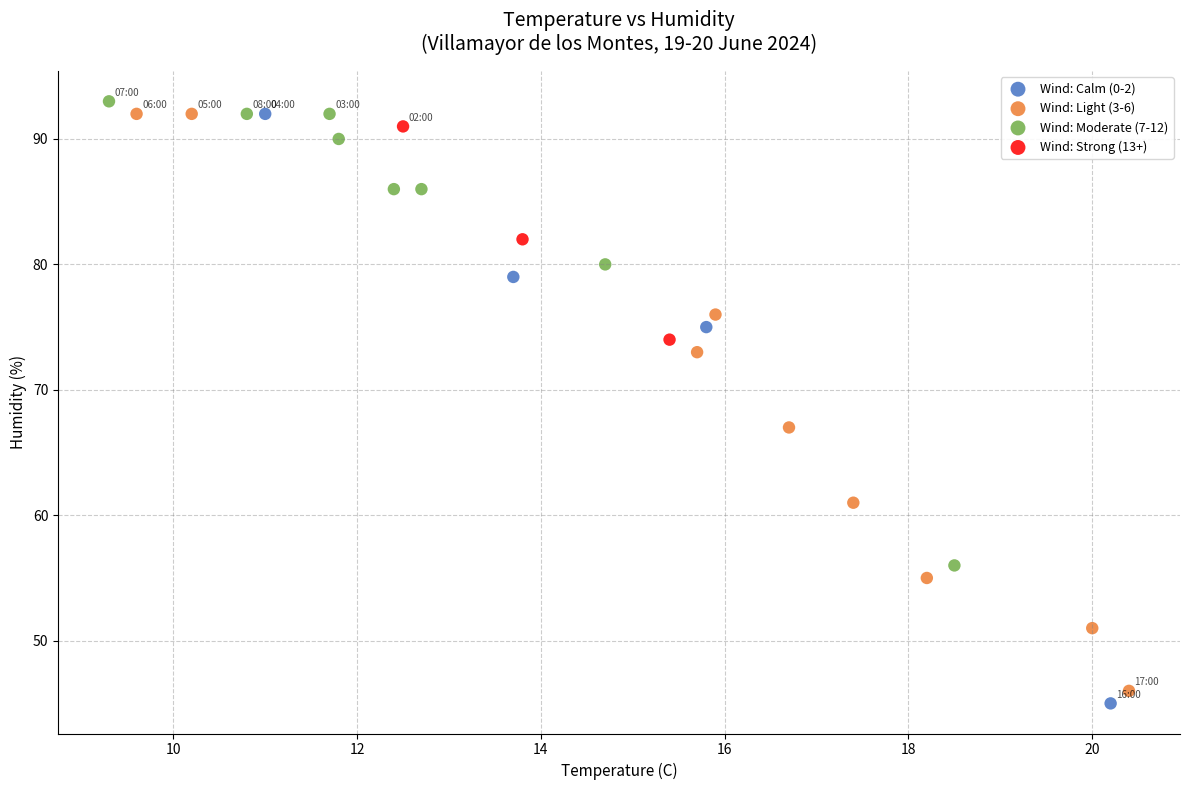

What are all the series names shown in the legend?

Wind: Calm (0-2), Wind: Light (3-6), Wind: Moderate (7-12), Wind: Strong (13+)